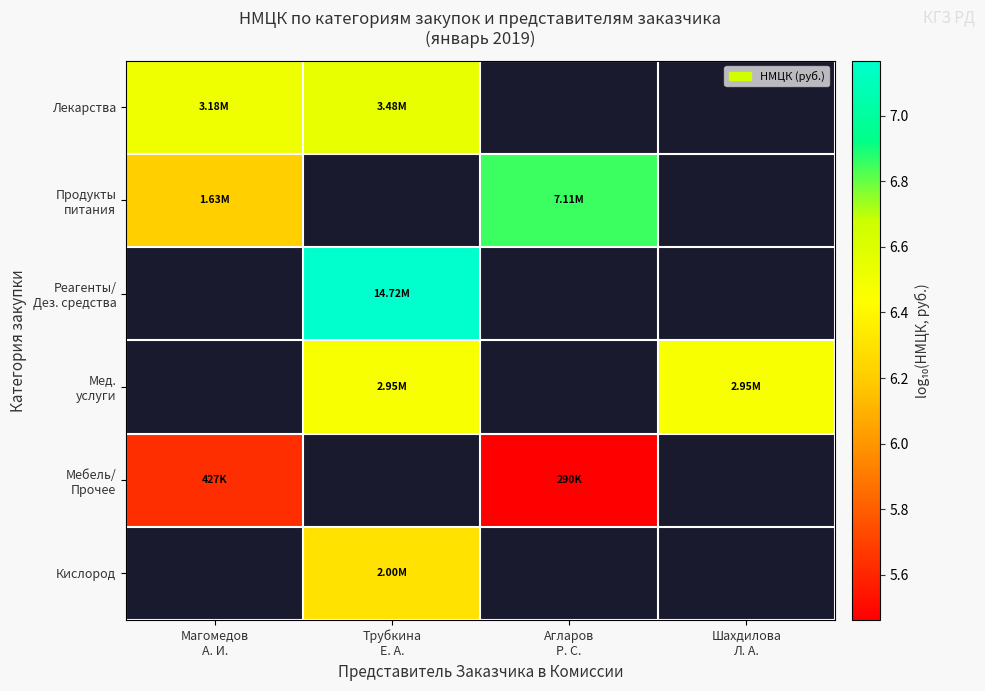

At which category does the chart reach its peak across all series?

Трубкина
Е. А.